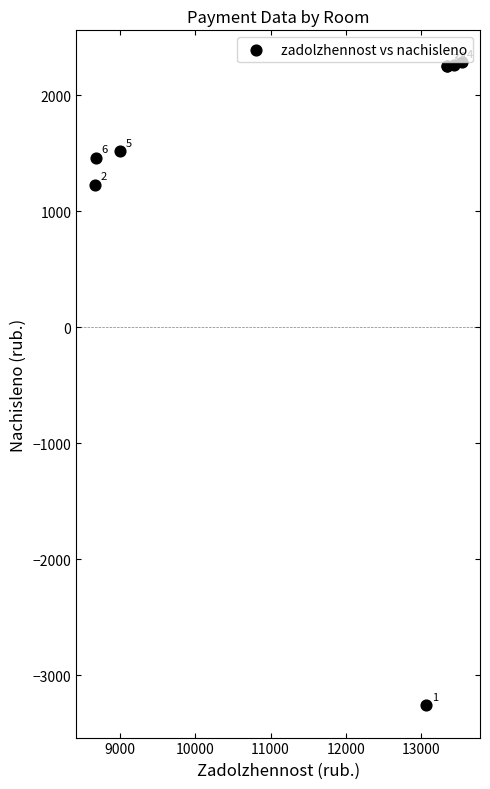

What Y value in the scatter plot is closest to -487?

1231.2